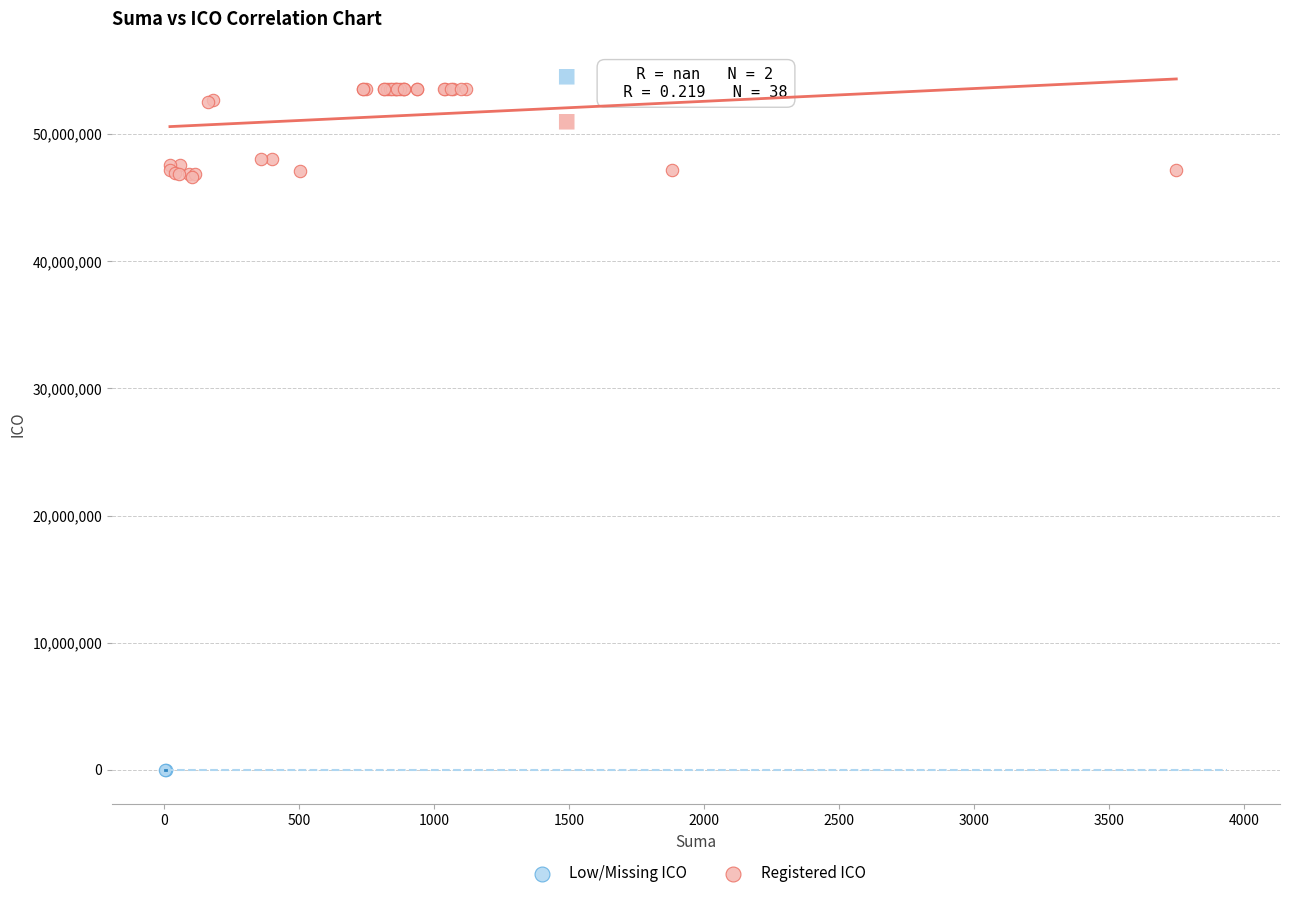

What are all the series names shown in the legend?

Low/Missing ICO, Registered ICO